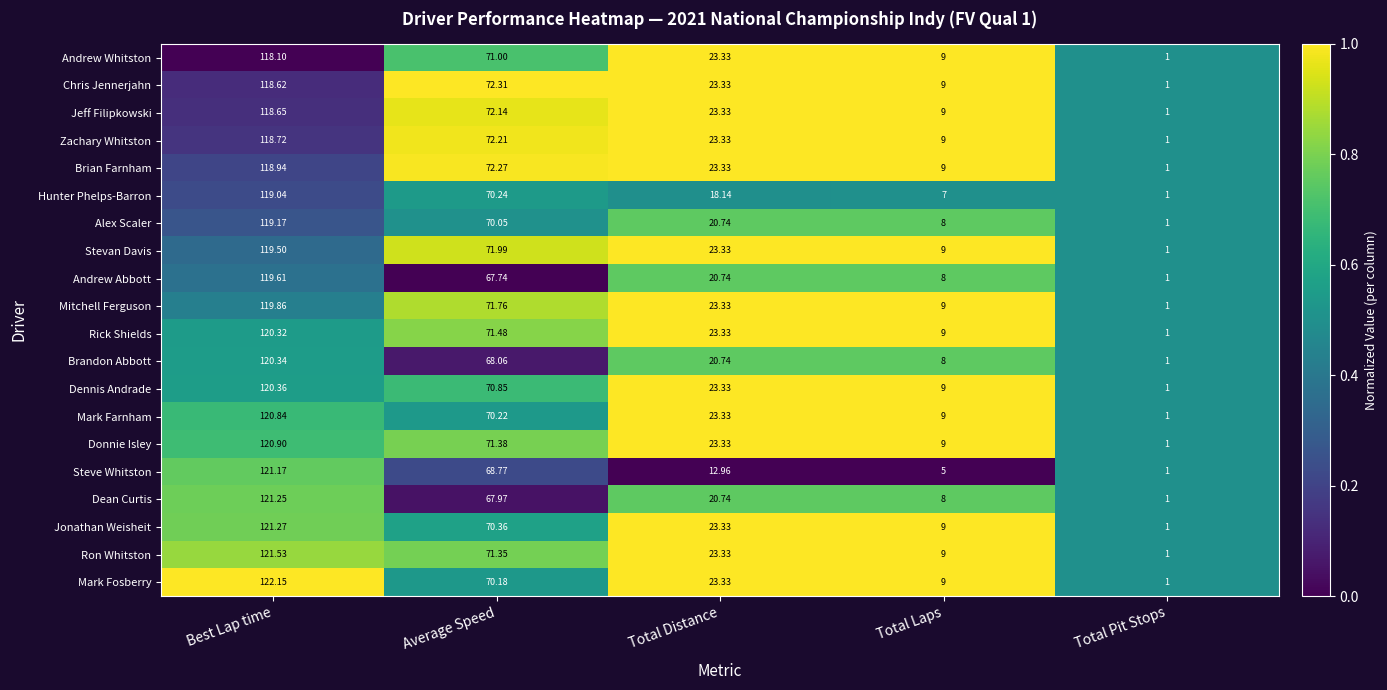

Is the value of Brandon Abbott at Total Laps greater than the value of Hunter Phelps-Barron at Total Pit Stops?

Yes